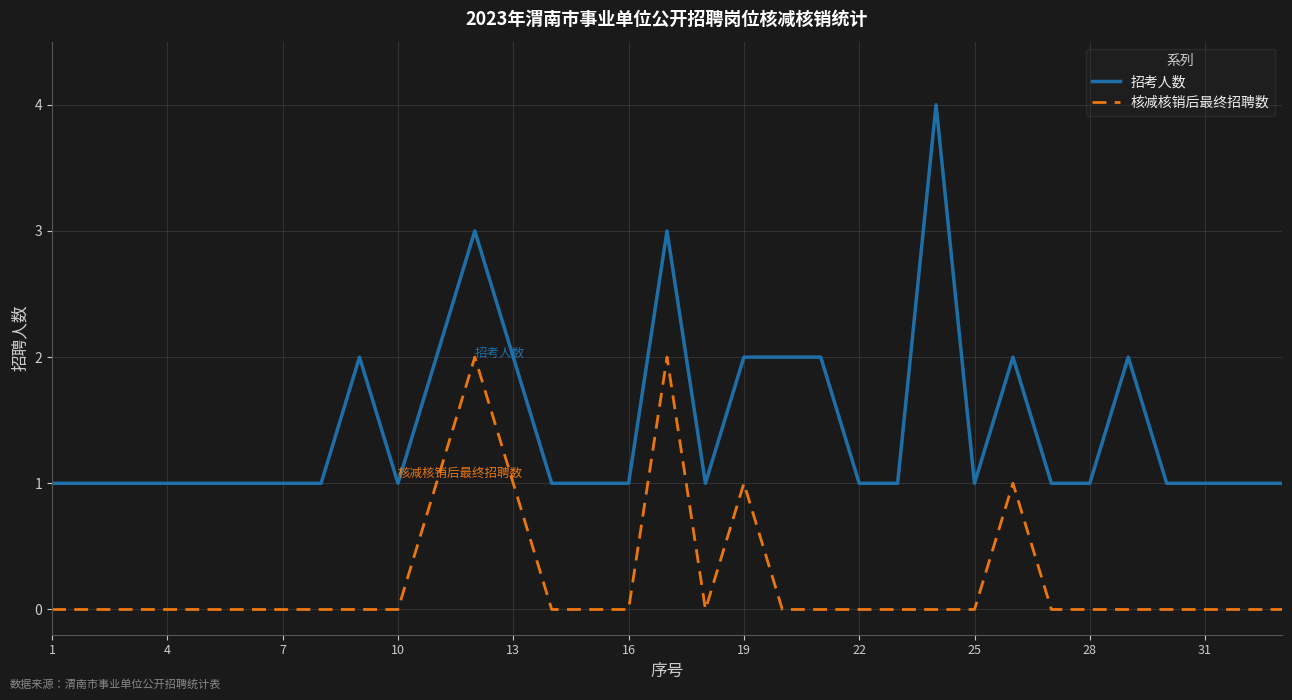

Rank the series by their average value, from highest to lowest.

招考人数, 核减核销后最终招聘数